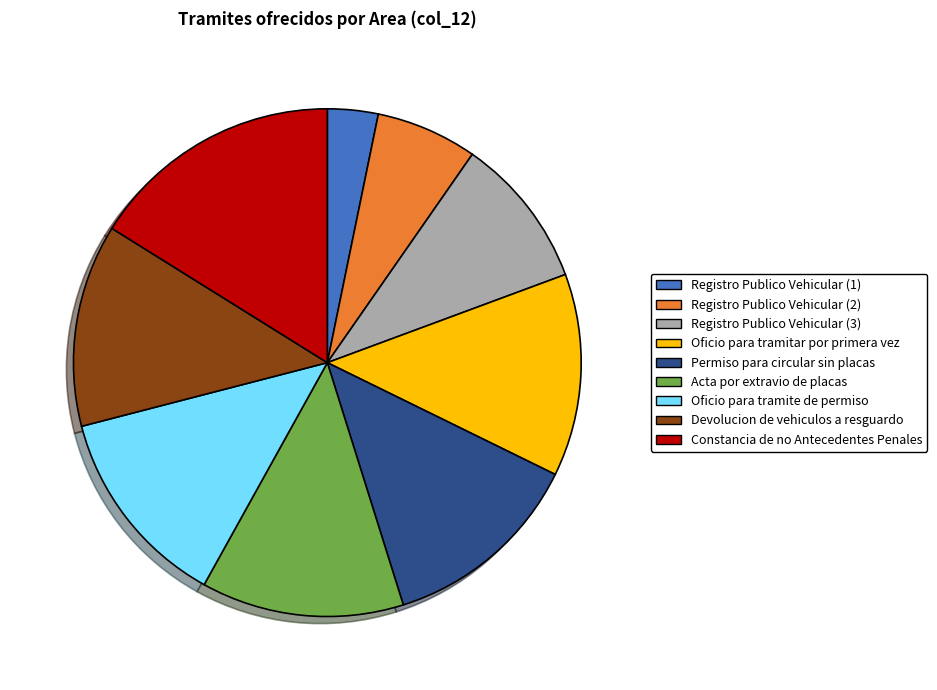

Is it true that Registro Publico Vehicular (3) is 10% of the pie?

True